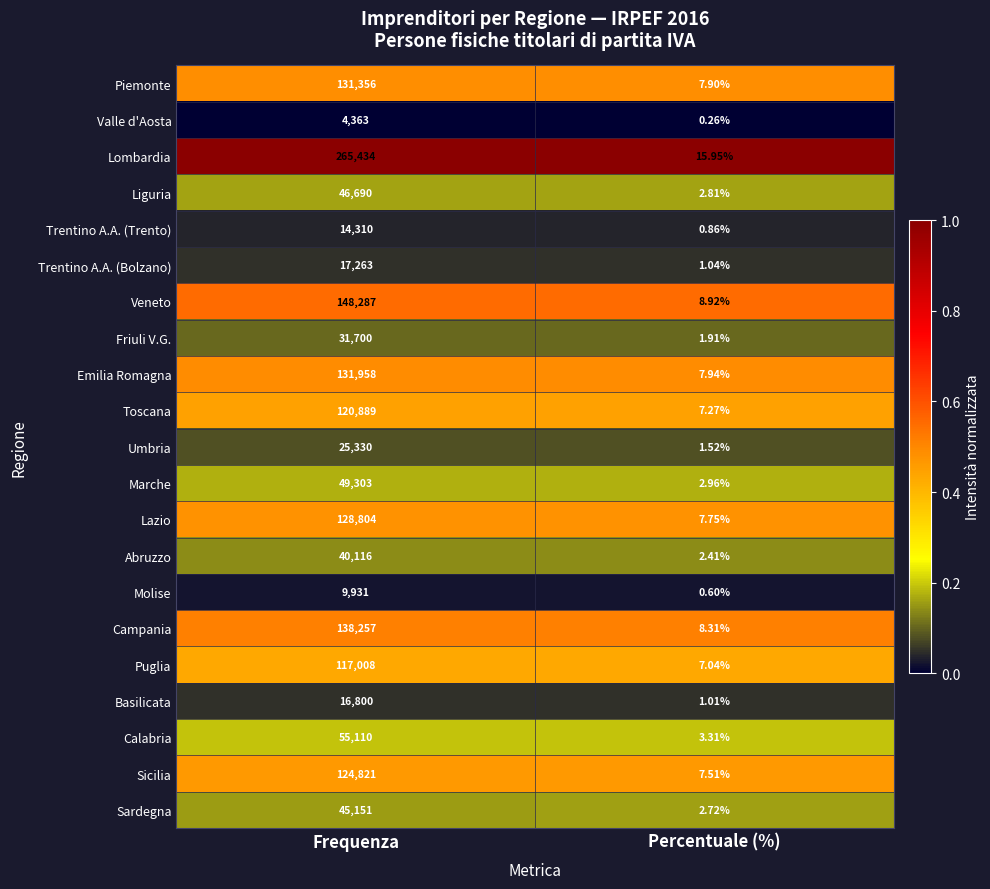

Rank the series at Percentuale (%) from lowest to highest value.

Valle d'Aosta, Molise, Trentino A.A. (Trento), Basilicata, Trentino A.A. (Bolzano), Umbria, Friuli V.G., Abruzzo, Sardegna, Liguria, Marche, Calabria, Puglia, Toscana, Sicilia, Lazio, Piemonte, Emilia Romagna, Campania, Veneto, Lombardia